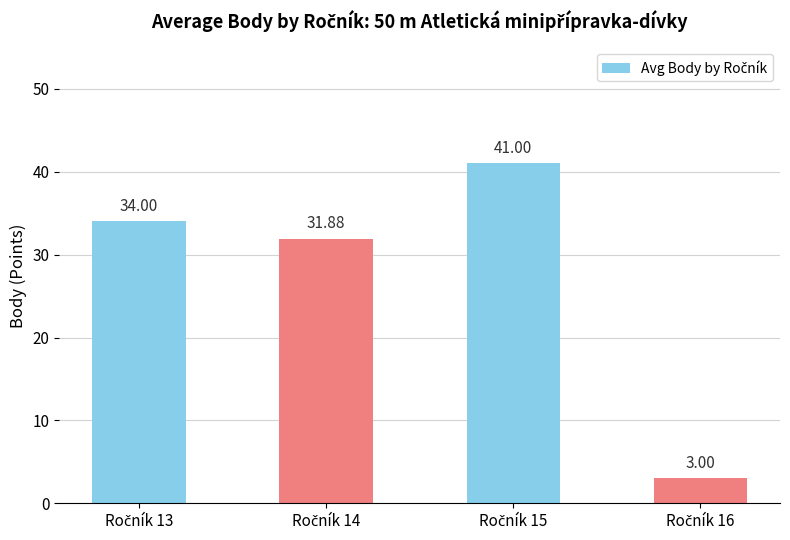

What is the value of the 4th bar from the left?

3.0